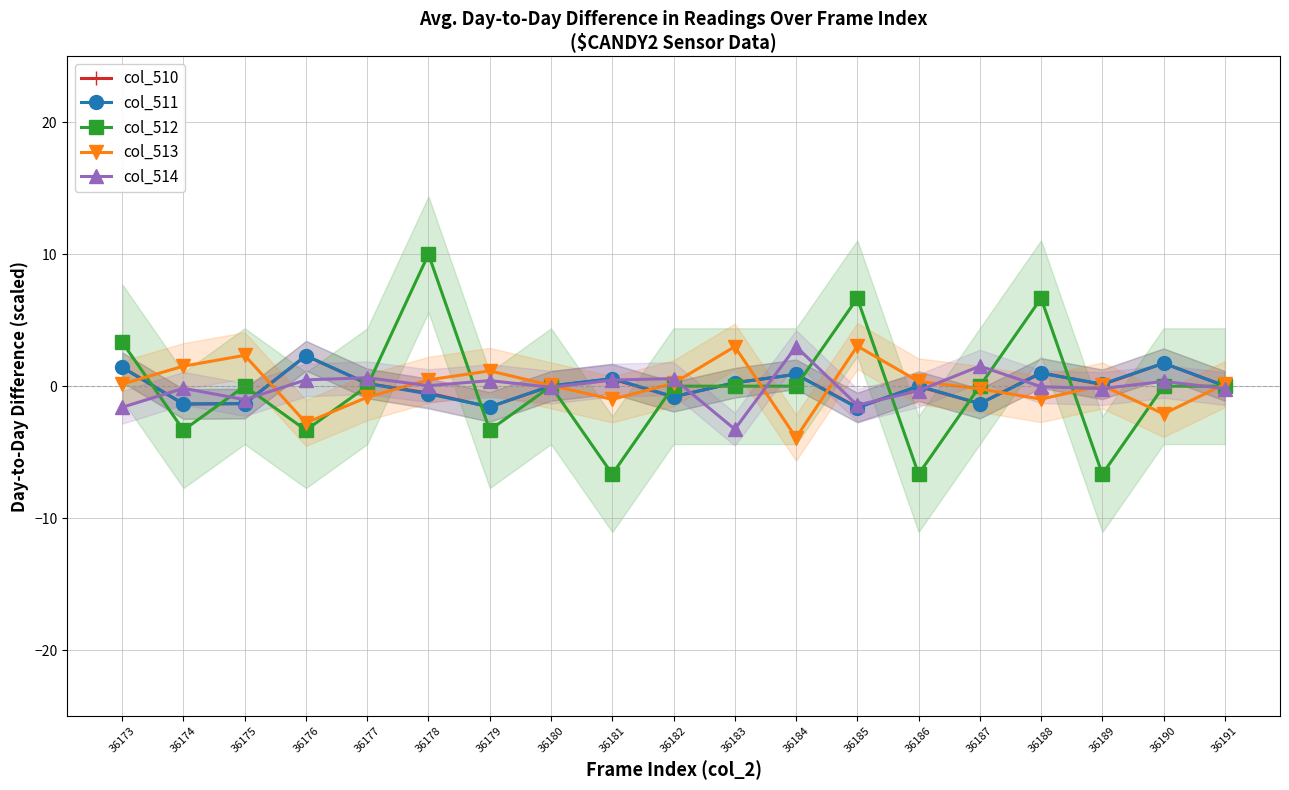

What is the value of the col_514 point at the 5th from the left?

0.6